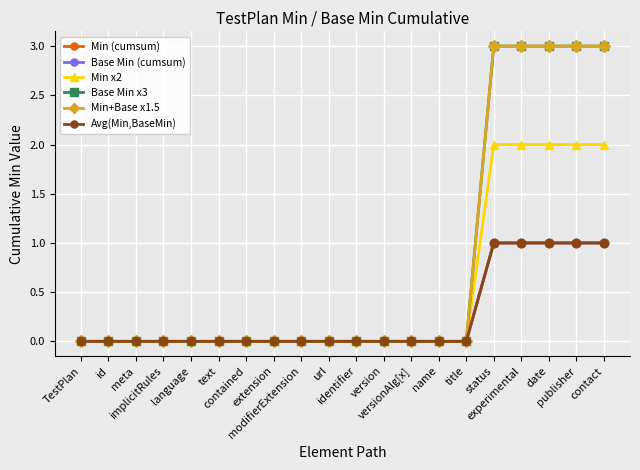

Reading right to left, list all the values displayed in this chart.

Min (cumsum): contact=1	publisher=1	date=1	experimental=1	status=1	title=0	name=0	versionAlg[x]=0	version=0	identifier=0	url=0	modifierExtension=0	extension=0	contained=0	text=0	language=0	implicitRules=0	meta=0	id=0	TestPlan=0
Base Min (cumsum): contact=1	publisher=1	date=1	experimental=1	status=1	title=0	name=0	versionAlg[x]=0	version=0	identifier=0	url=0	modifierExtension=0	extension=0	contained=0	text=0	language=0	implicitRules=0	meta=0	id=0	TestPlan=0
Min x2: contact=2	publisher=2	date=2	experimental=2	status=2	title=0	name=0	versionAlg[x]=0	version=0	identifier=0	url=0	modifierExtension=0	extension=0	contained=0	text=0	language=0	implicitRules=0	meta=0	id=0	TestPlan=0
Base Min x3: contact=3	publisher=3	date=3	experimental=3	status=3	title=0	name=0	versionAlg[x]=0	version=0	identifier=0	url=0	modifierExtension=0	extension=0	contained=0	text=0	language=0	implicitRules=0	meta=0	id=0	TestPlan=0
Min+Base x1.5: contact=3	publisher=3	date=3	experimental=3	status=3	title=0	name=0	versionAlg[x]=0	version=0	identifier=0	url=0	modifierExtension=0	extension=0	contained=0	text=0	language=0	implicitRules=0	meta=0	id=0	TestPlan=0
Avg(Min,BaseMin): contact=1	publisher=1	date=1	experimental=1	status=1	title=0	name=0	versionAlg[x]=0	version=0	identifier=0	url=0	modifierExtension=0	extension=0	contained=0	text=0	language=0	implicitRules=0	meta=0	id=0	TestPlan=0